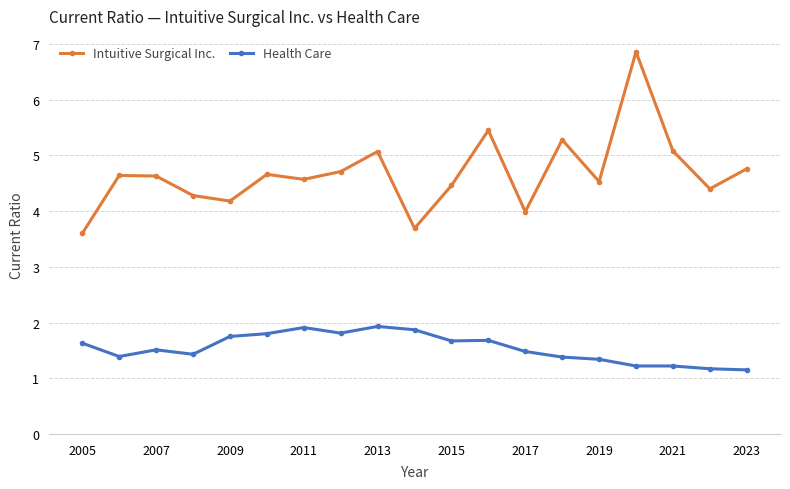

Which series has the largest range (max minus min)?

Intuitive Surgical Inc.